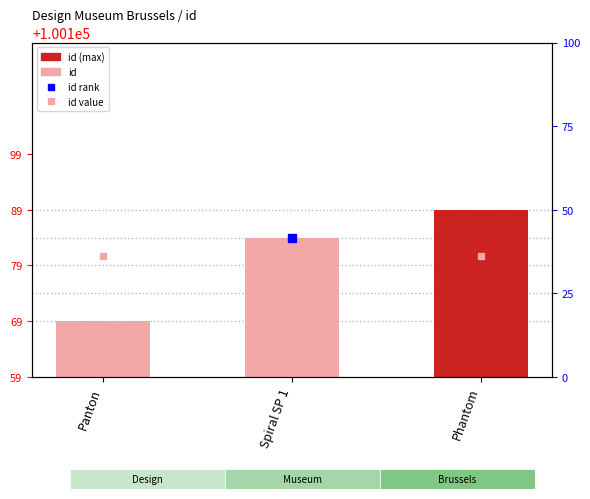

Reading right to left, list all the values displayed in this chart.

100189	100184	100169